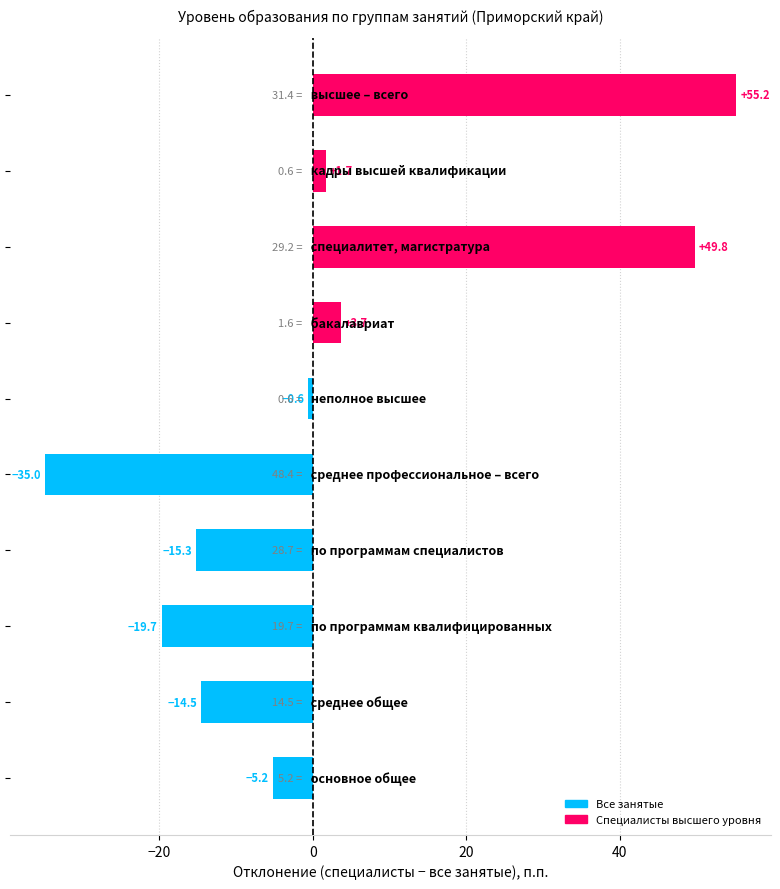

Count the number of data series in this chart.

1